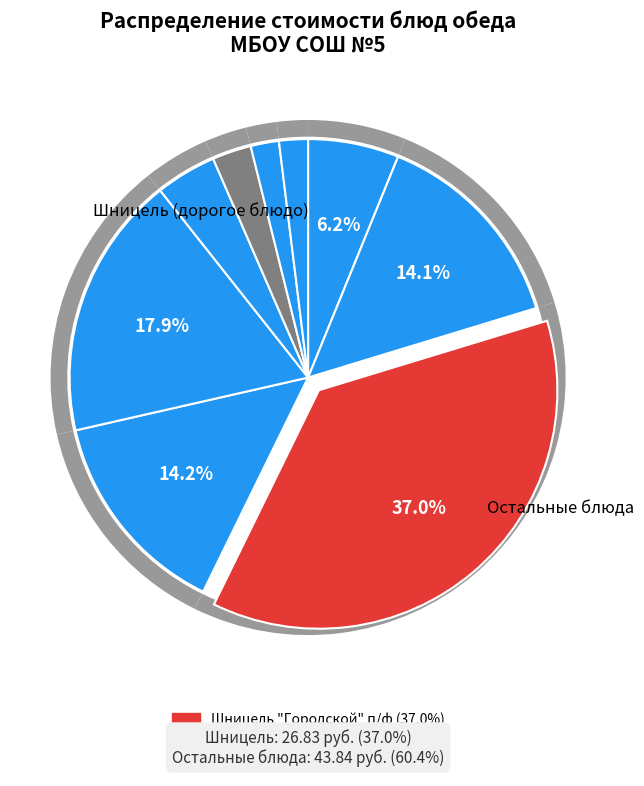

Count the number of slices in the pie.

9